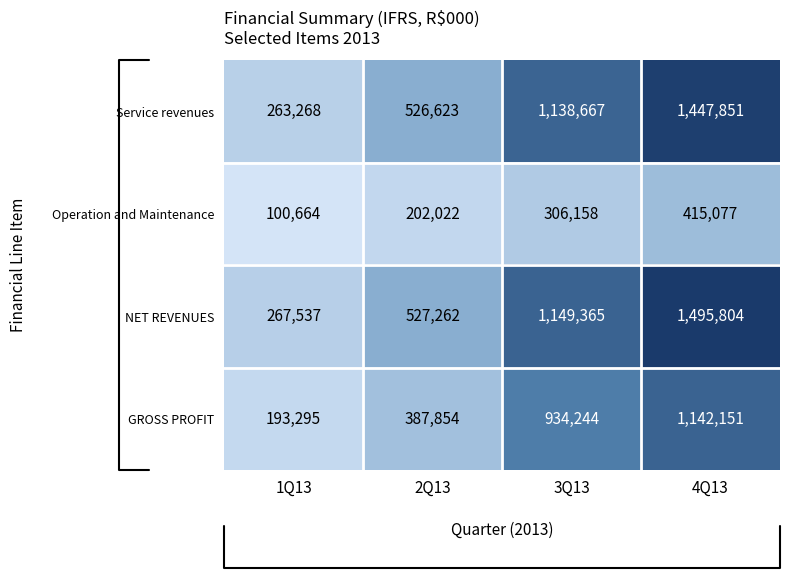

Which label corresponds to the smallest value in the chart?

1Q13